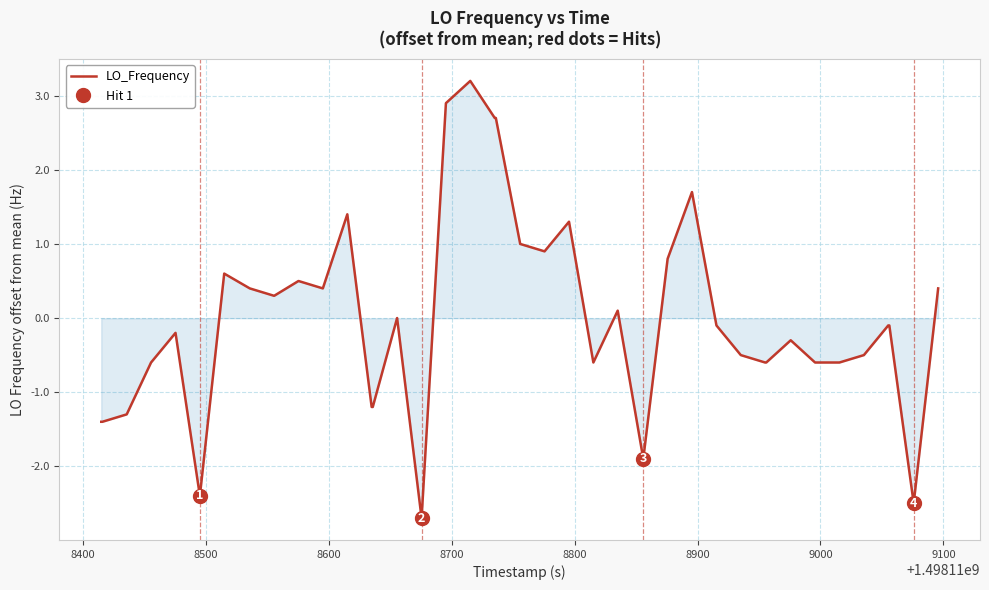

What is the highest value of the LO_Frequency series?

3.2